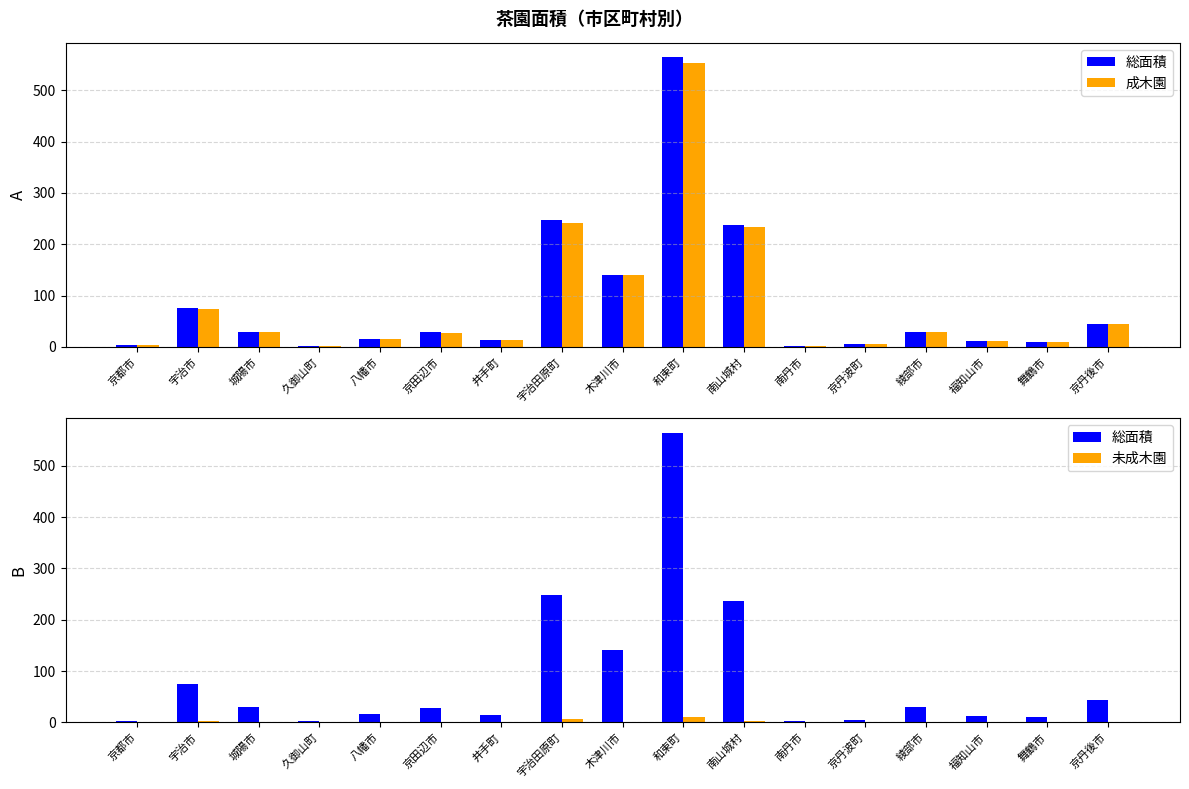

True or false: 成木園 has a value of 115.8 at 宇治市.

False